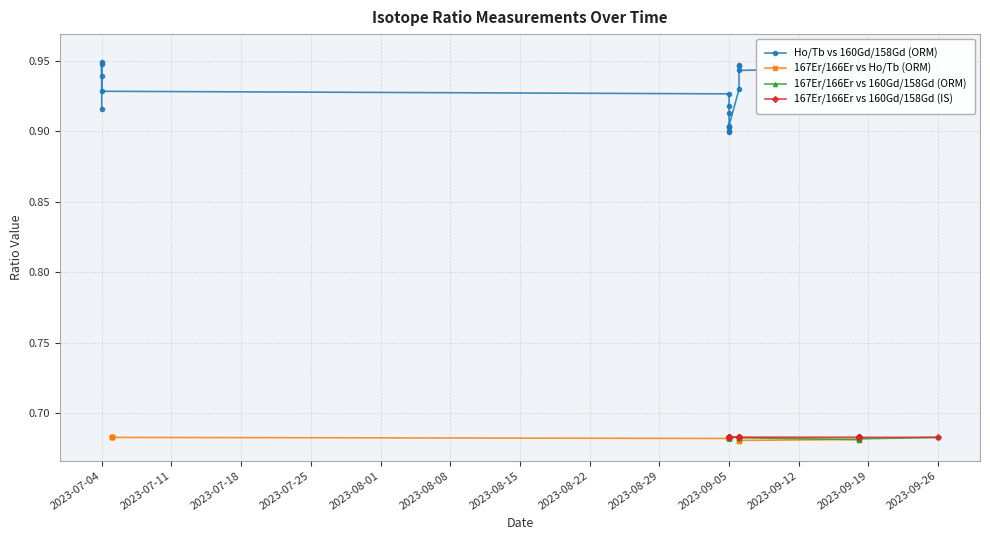

Is it true that 167Er/166Er vs 160Gd/158Gd (IS) equals 0.7 at 2023-09-12?

True